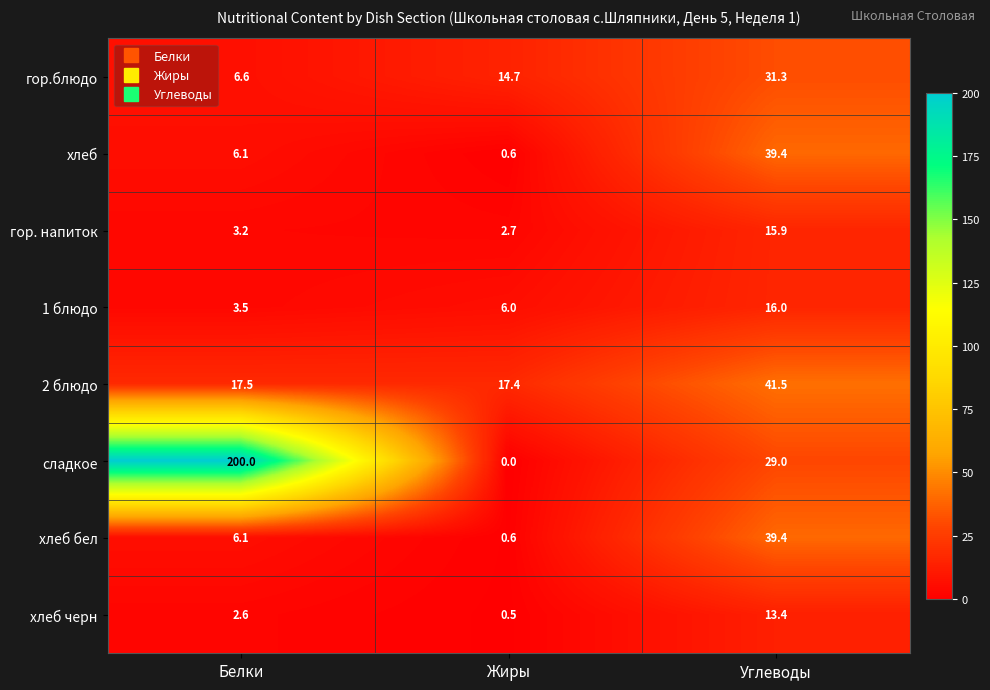

Which label corresponds to the largest value in the chart?

Белки